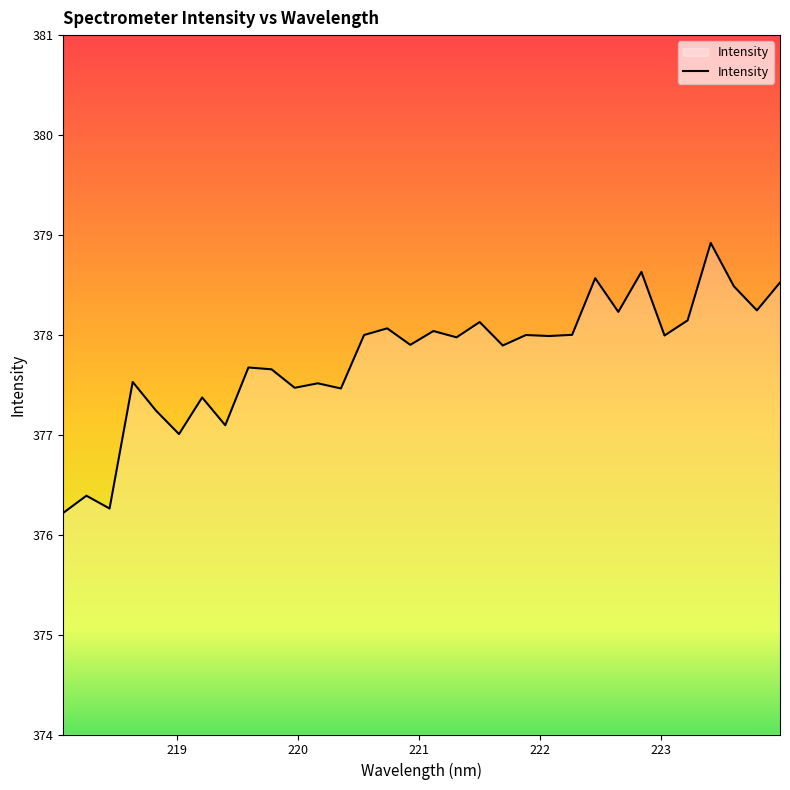

What is the difference between the maximum and minimum values?

2.7